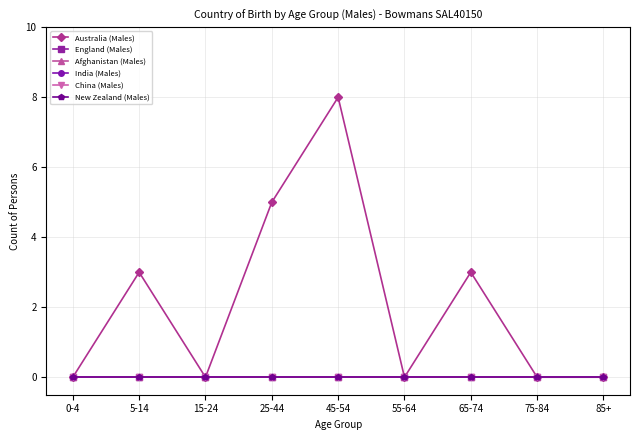

Reading right to left, what are all the values shown in this chart?

Australia (Males): 0	0	3	0	8	5	0	3	0
England (Males): 0	0	0	0	0	0	0	0	0
Afghanistan (Males): 0	0	0	0	0	0	0	0	0
India (Males): 0	0	0	0	0	0	0	0	0
China (Males): 0	0	0	0	0	0	0	0	0
New Zealand (Males): 0	0	0	0	0	0	0	0	0